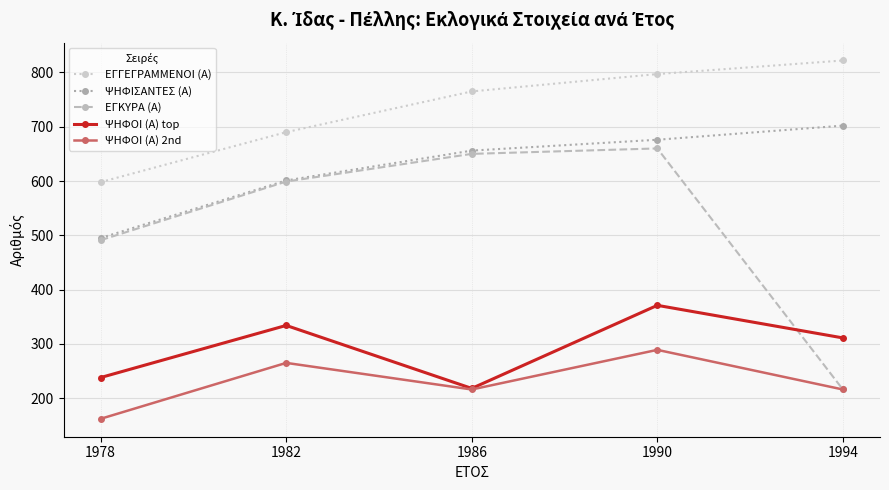

What is the difference between the highest and lowest values at 1982?

425